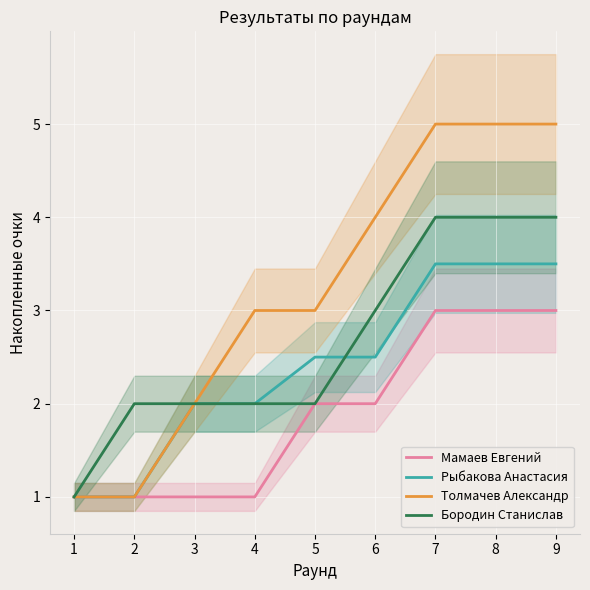

Which series has the largest total across all categories?

Толмачев Александр